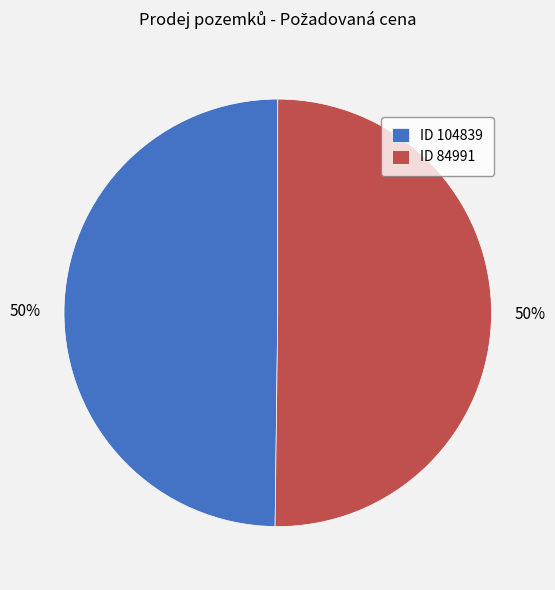

True or false: ID 104839 accounts for 50% of the total.

True